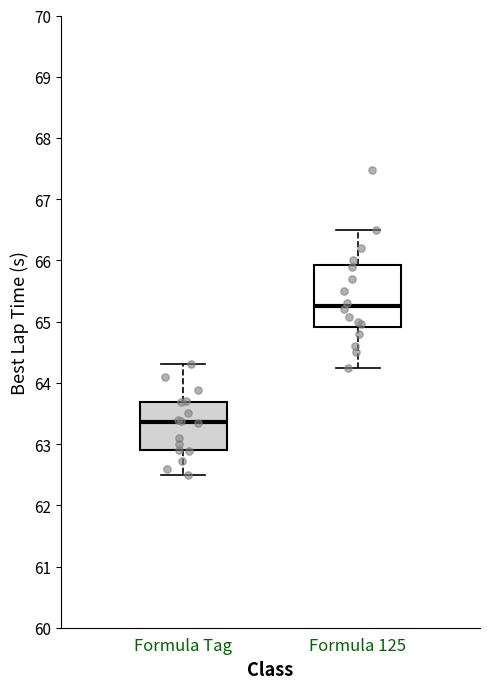

Which box's median line is the highest?

Formula 125